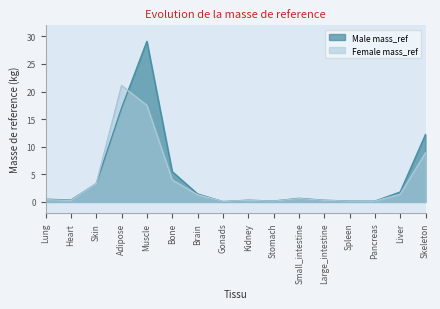

At which label is Male mass_ref closest to 14?

Skeleton